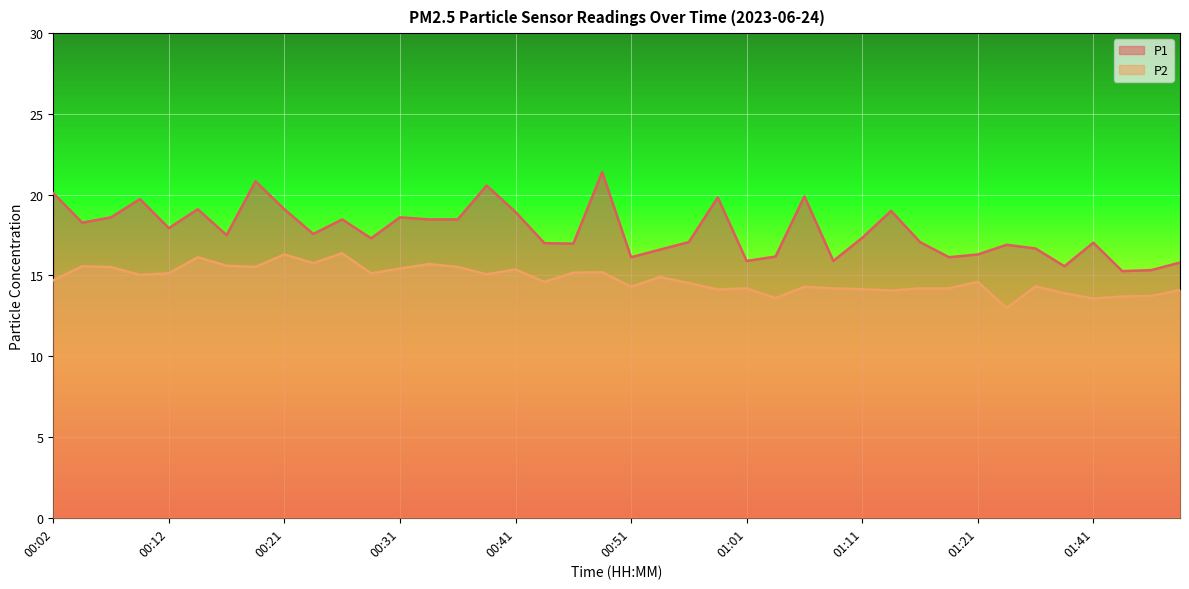

The P1 series shows 16.2 at 01:03. True or false?

True